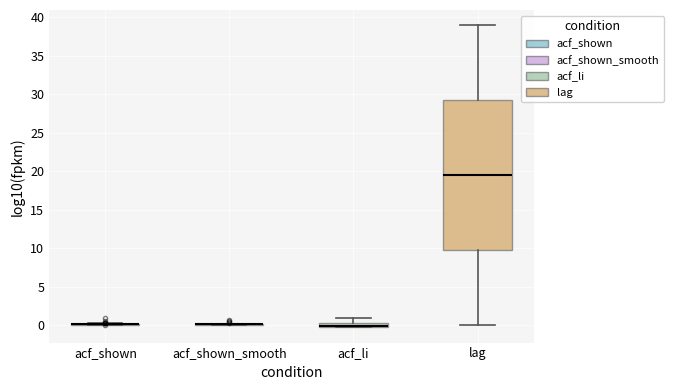

Where is the lower edge of the box for lag on the y-axis? The values are not printed on the chart, so give them approximately, as read against the axis.

10.0